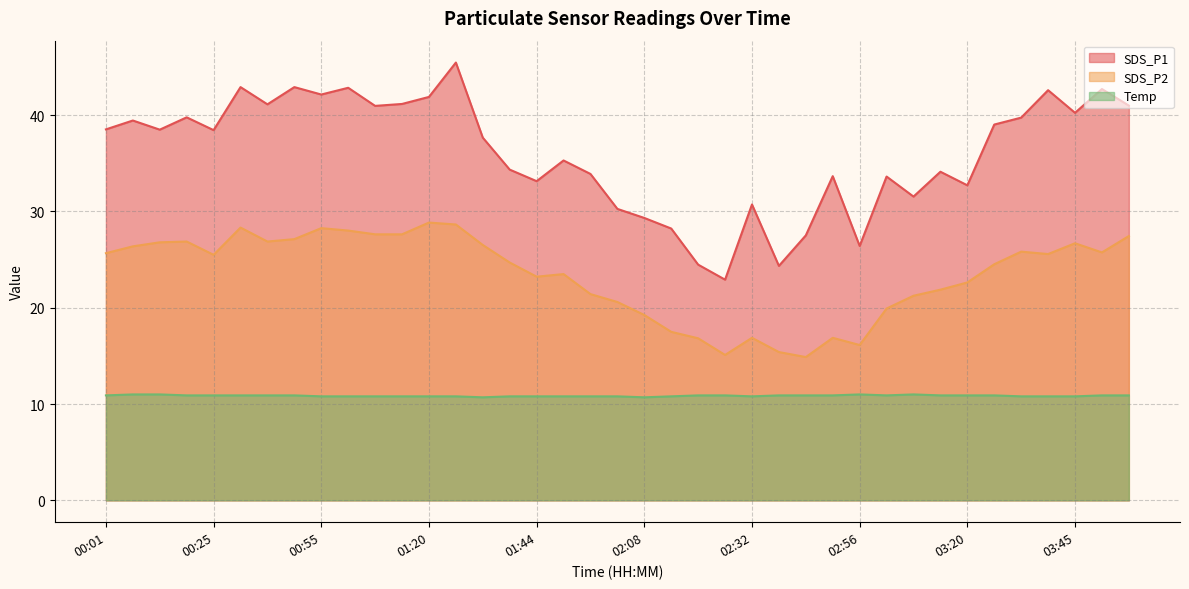

At which label is SDS_P2 closest to 21?

03:08